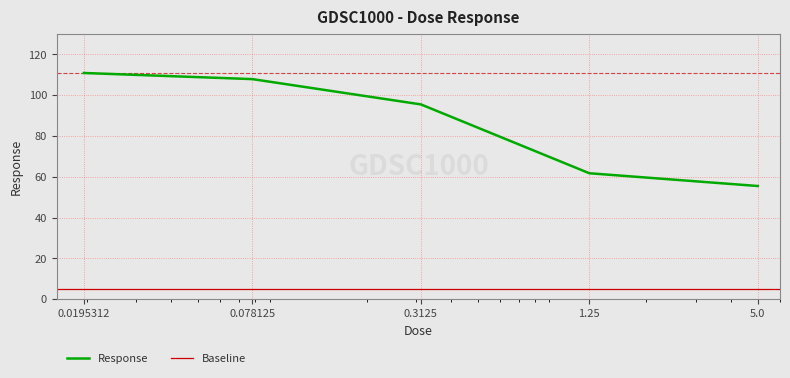

What is the difference between the maximum and minimum values?

55.4